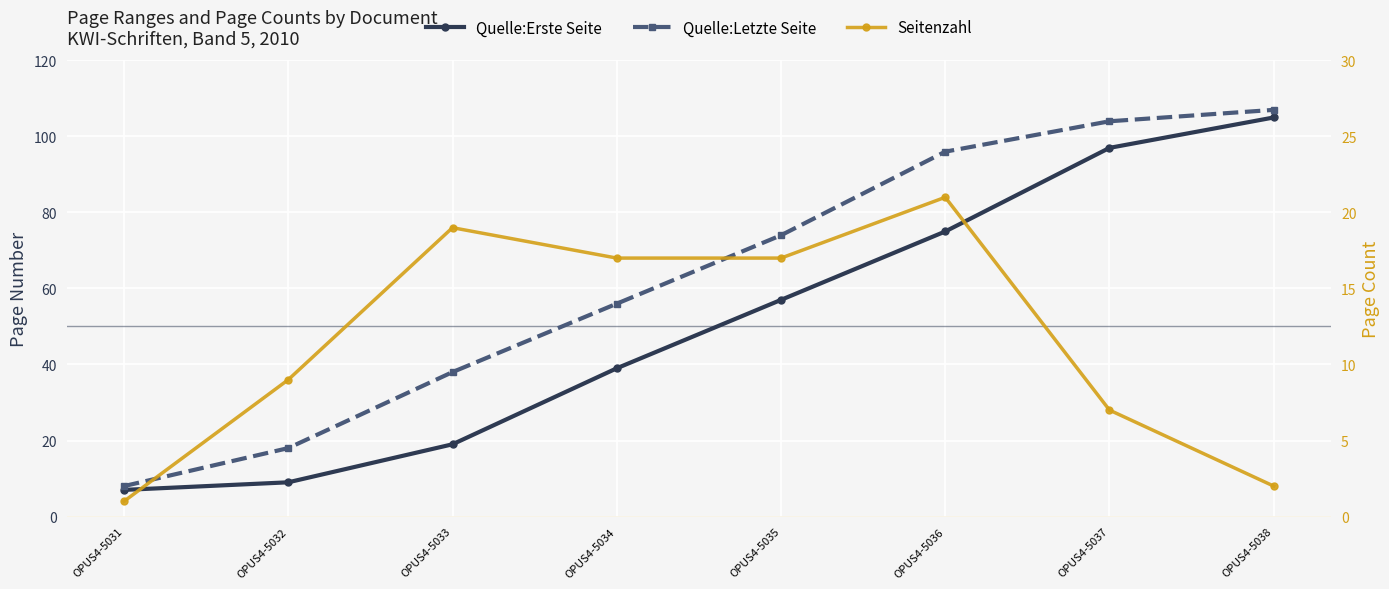

Reading left to right, what are all the values shown in this chart?

Quelle:Erste Seite: 7	9	19	39	57	75	97	105
Quelle:Letzte Seite: 8	18	38	56	74	96	104	107
Seitenzahl: 1	9	19	17	17	21	7	2